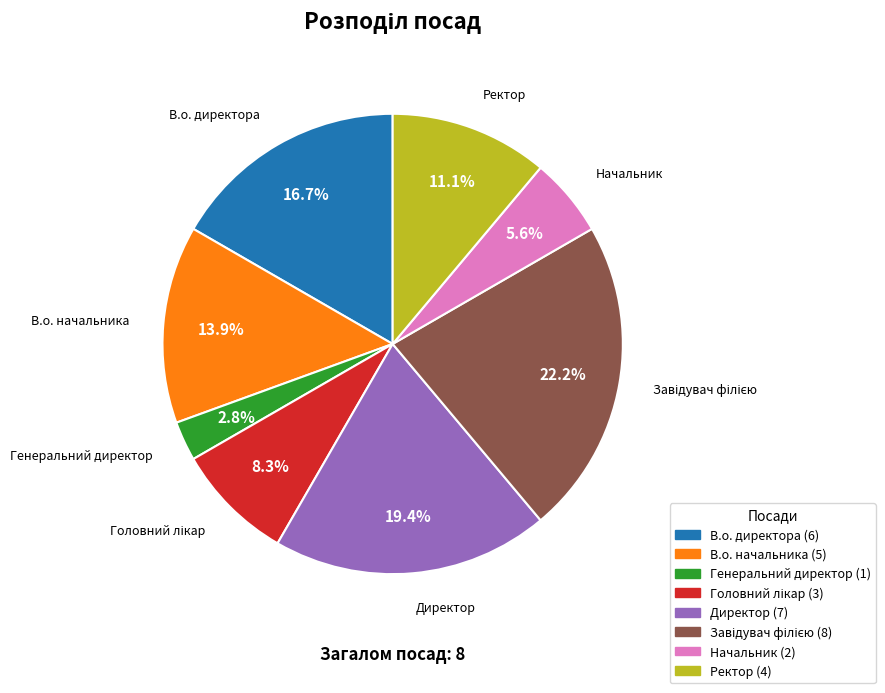

What is the smallest slice in the pie chart?

Генеральний директор